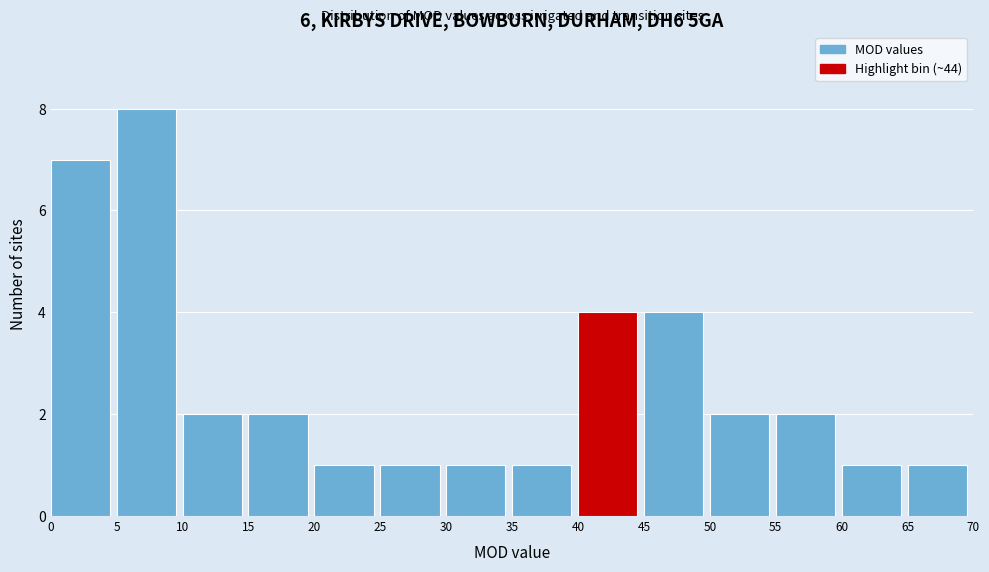

Reading left to right, transcribe this chart: for each bar, give the range it covers on the x-axis and its height. The values are not printed on the chart, so give them approximately, as read against the axis.

0 to 5: 7
5 to 10: 8
10 to 15: 2
15 to 20: 2
20 to 25: 1
25 to 30: 1
30 to 35: 1
35 to 40: 1
40 to 45: 4
45 to 50: 4
50 to 55: 2
55 to 60: 2
60 to 65: 1
65 to 70: 1